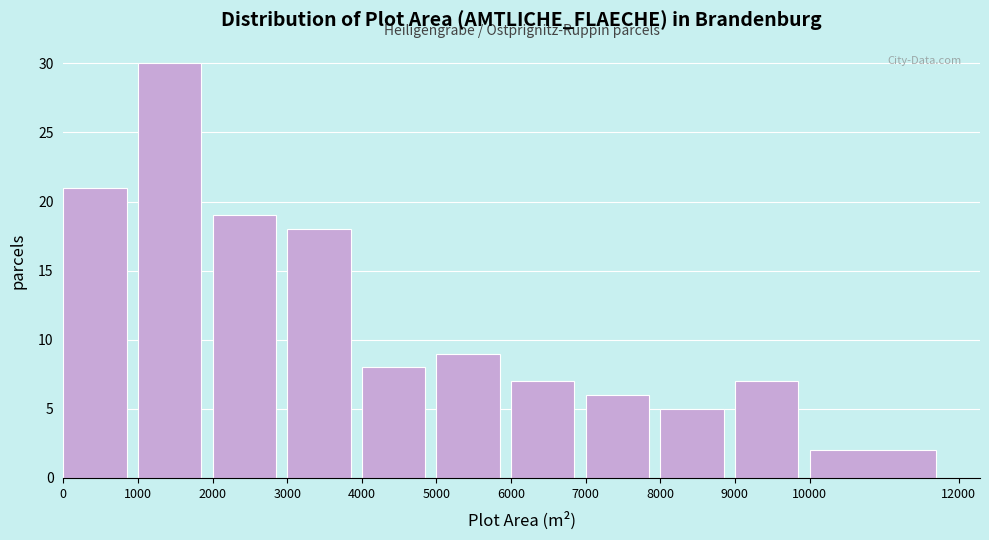

Over which range of the x-axis is the bar tallest?

1000 to 2000